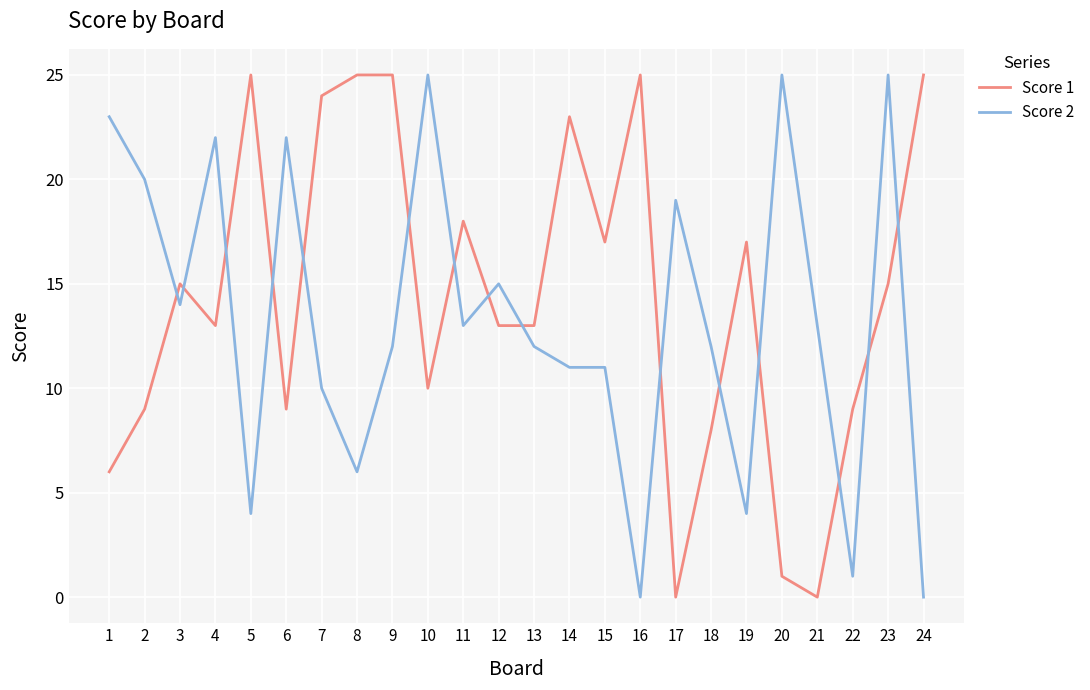

At which category is the sum across all series the highest?

23